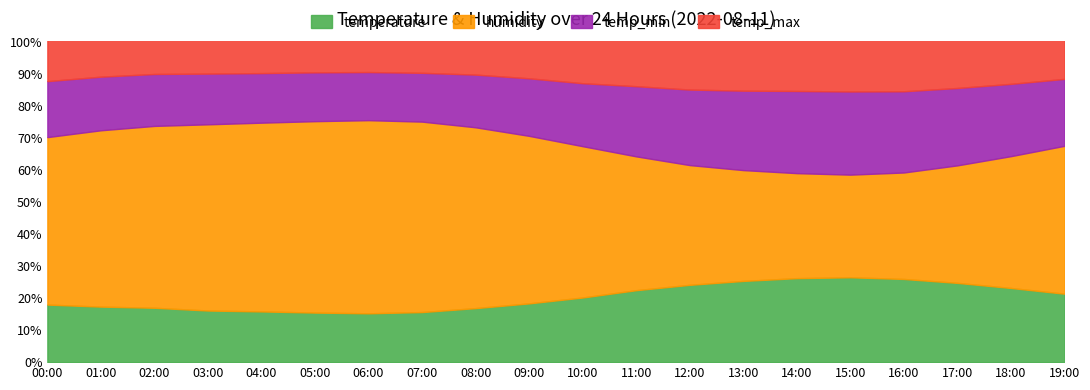

True or false: temperature has a value of 39.7 at 14:00.

False